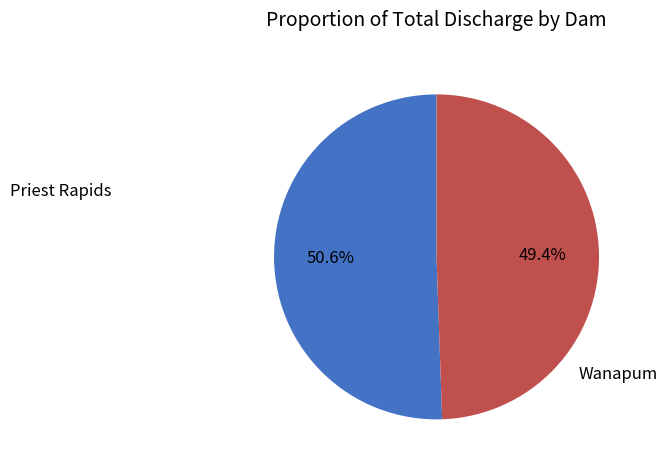

To the nearest percent, what is the difference between the largest and smallest slice percentages?

1%